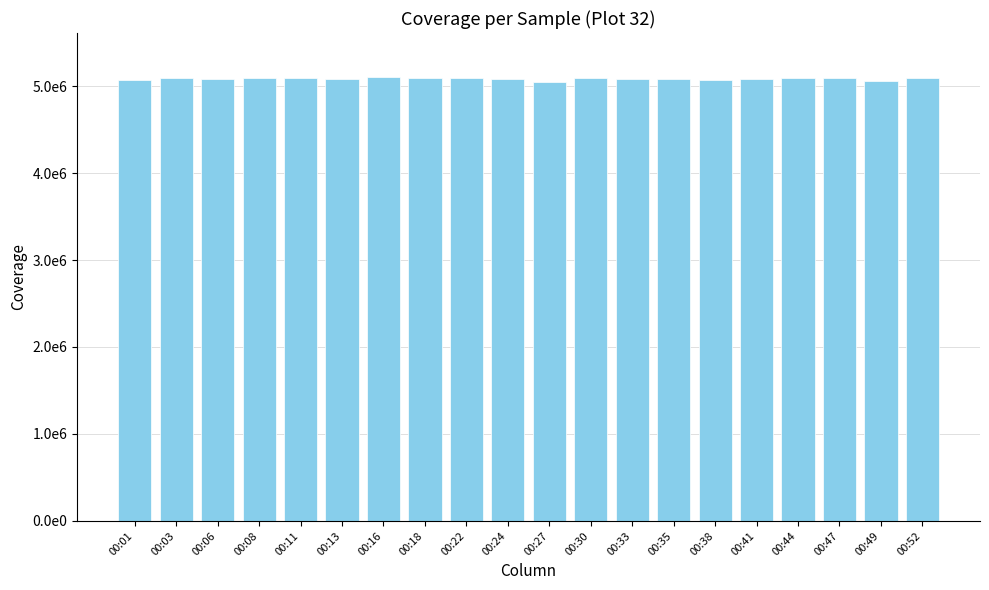

Reading left to right, list all the values displayed in this chart.

5074238	5097459	5081214	5097946	5097498	5076642	5099802	5097419	5097573	5082170	5045680	5092604	5083087	5080396	5065887	5077877	5096755	5093616	5062209	5096275